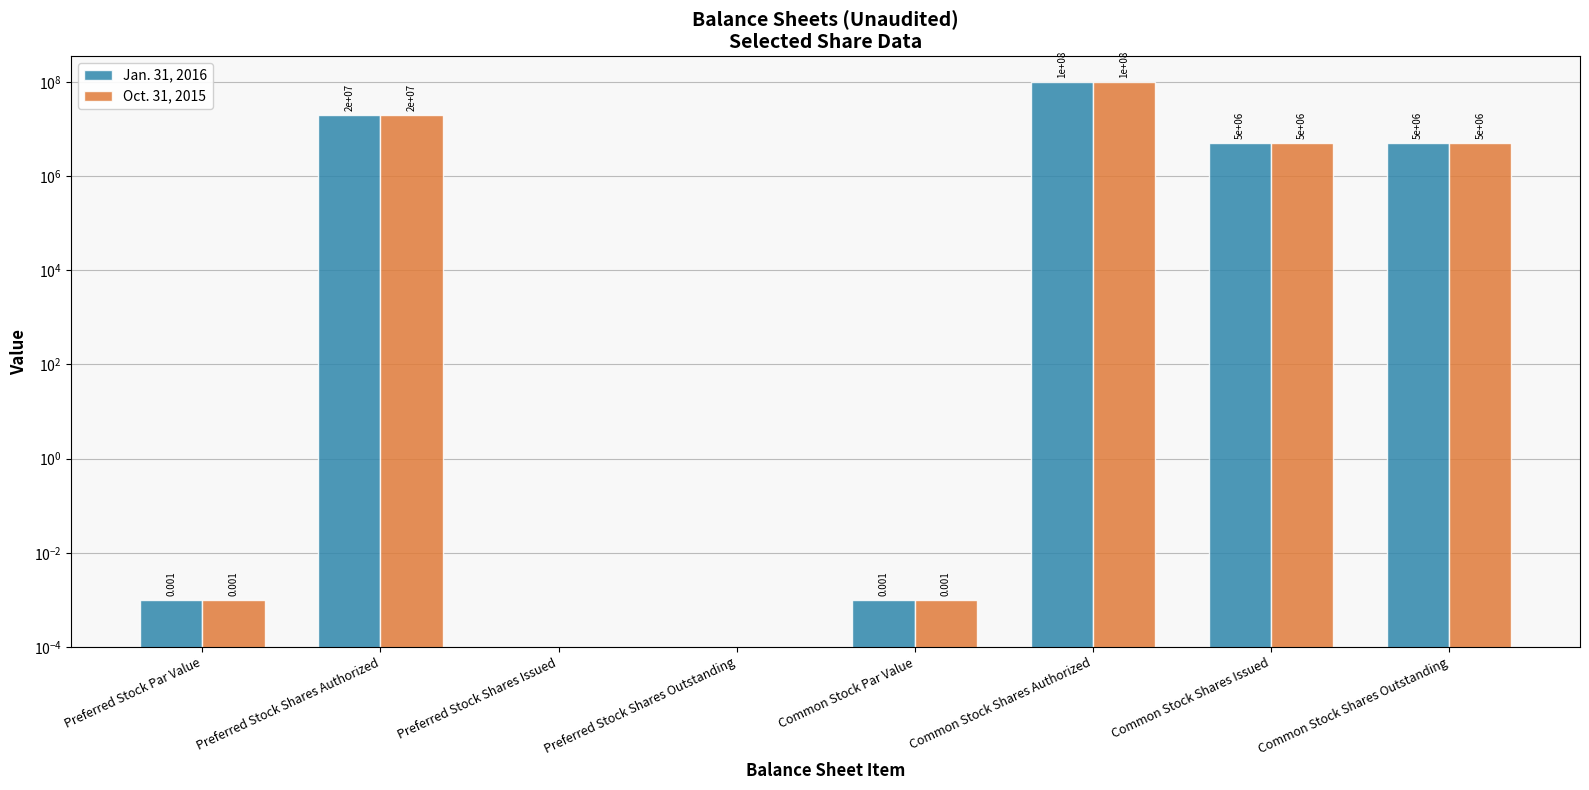

At which label is Oct. 31, 2015 closest to 50000000?

Preferred Stock Shares Authorized